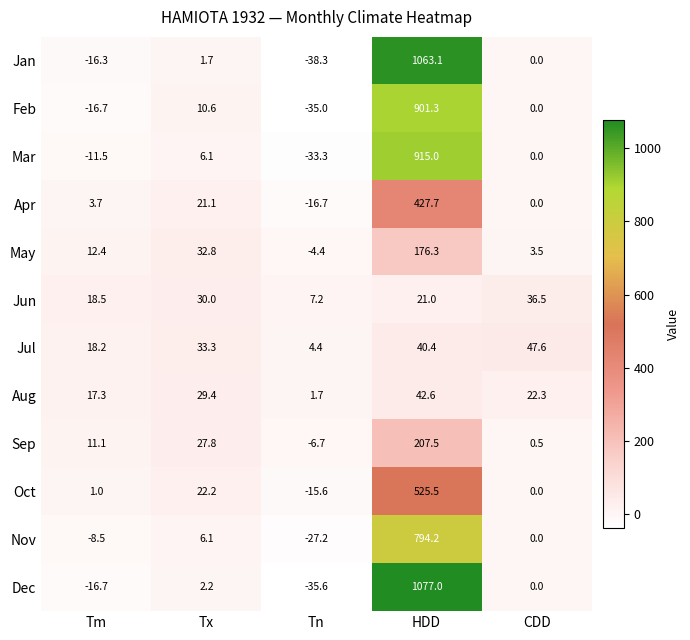

List the series in order of their peak value, lowest first.

Jun, Aug, Jul, May, Sep, Apr, Oct, Nov, Feb, Mar, Jan, Dec